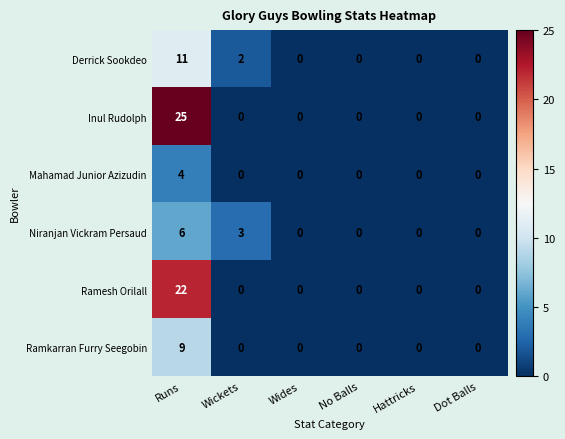

What is the difference between the maximum and minimum values in the Inul Rudolph series?

25